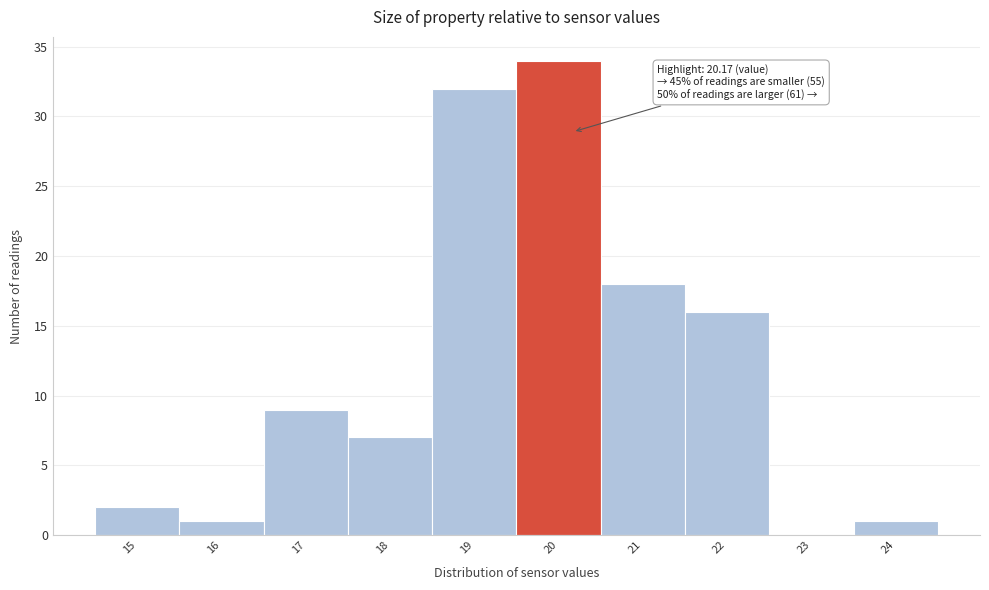

Reading left to right, list all the values displayed in this chart.

15=2	16=1	17=9	18=7	19=32	20=34	21=18	22=16	23=0	24=1